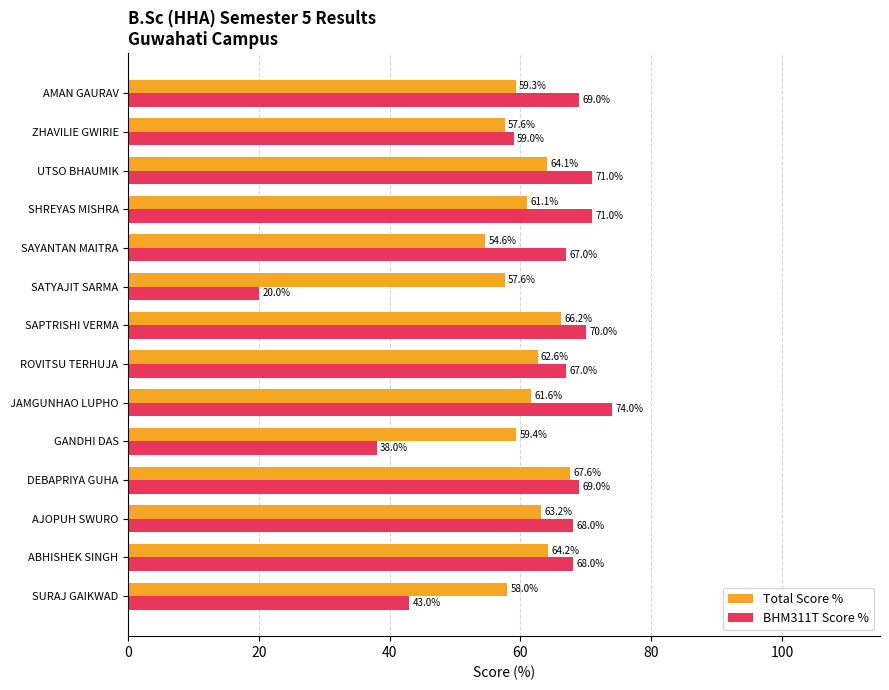

At which label is Total Score % closest to 61?

SHREYAS MISHRA